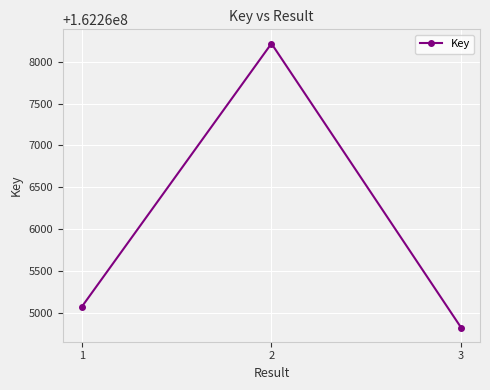

The value at 3 is 281531360. True or false?

False